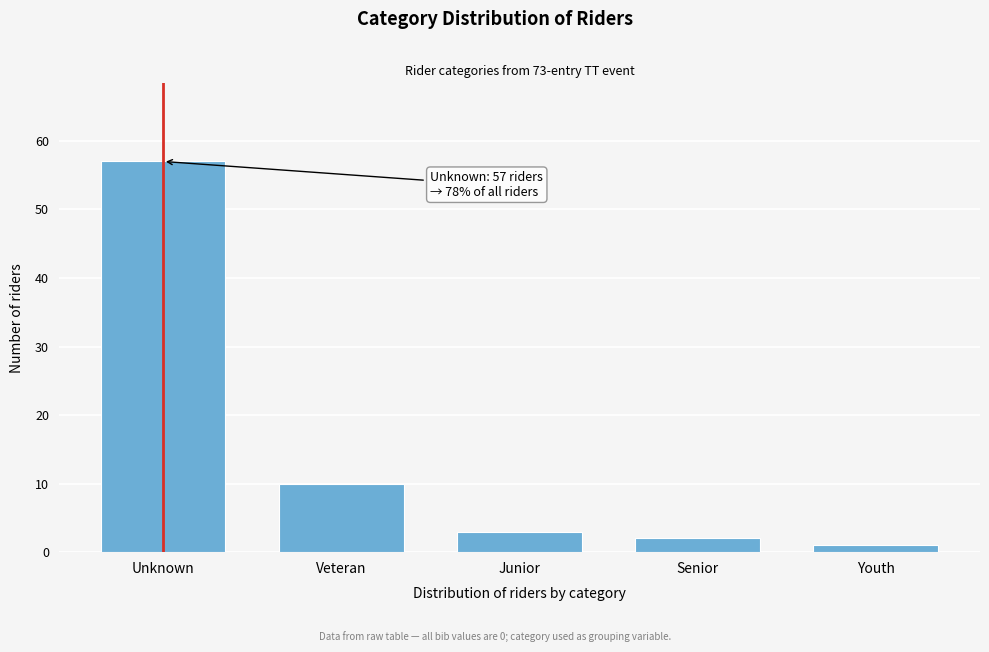

Reading left to right, transcribe all the data shown in this chart.

57	10	3	2	1